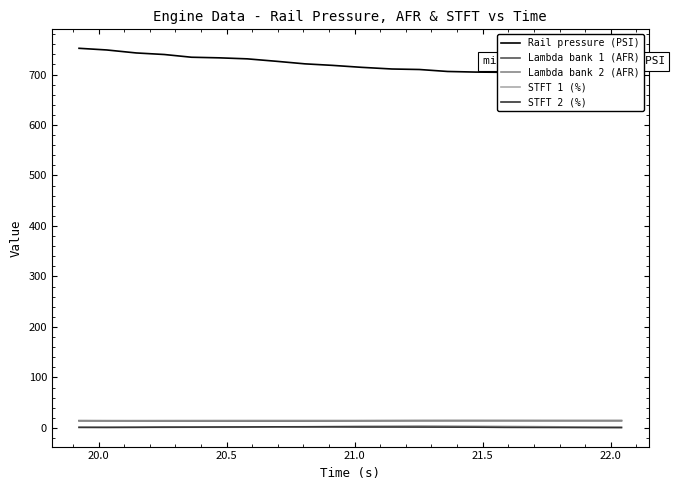

What is the value of the STFT 1 (%) point at the 3rd from the left?

1.0